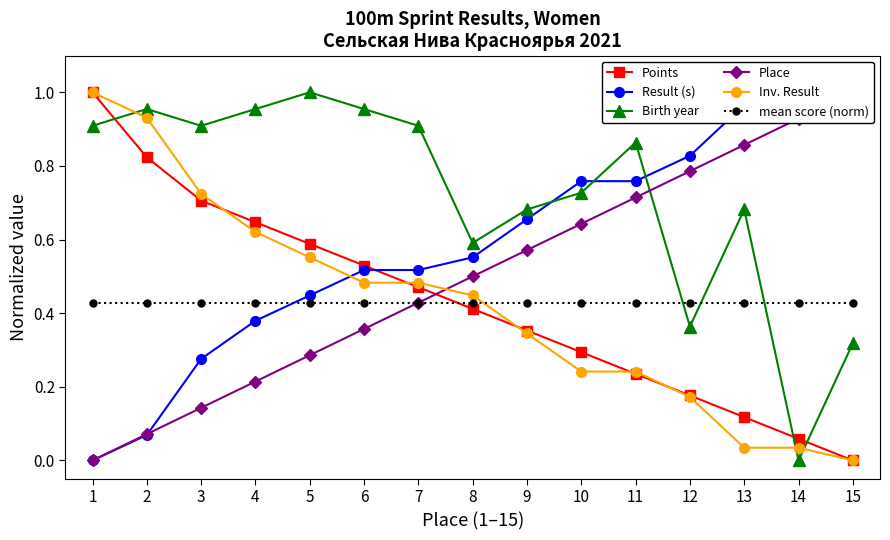

Where is Result (s) nearest to the value 0?

1